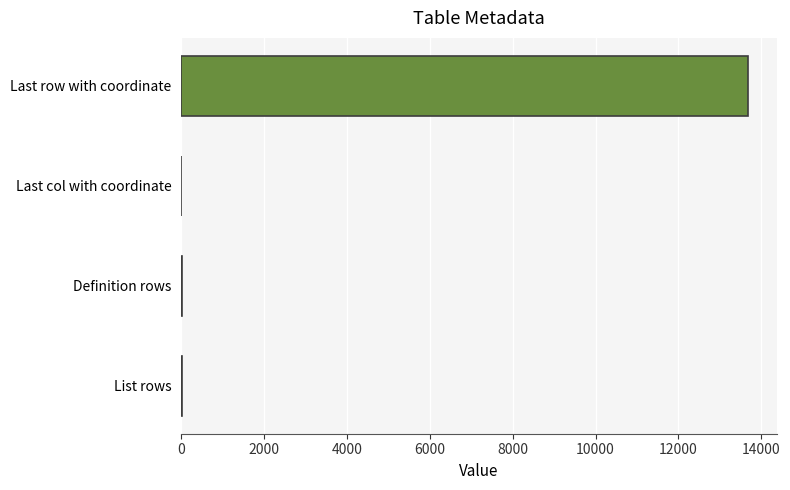

How many data points does each series have?

4